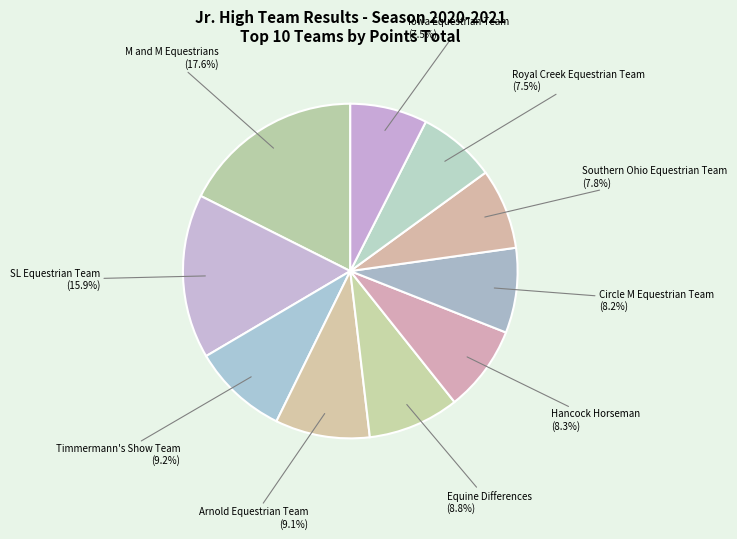

Does any single category account for the majority?

No